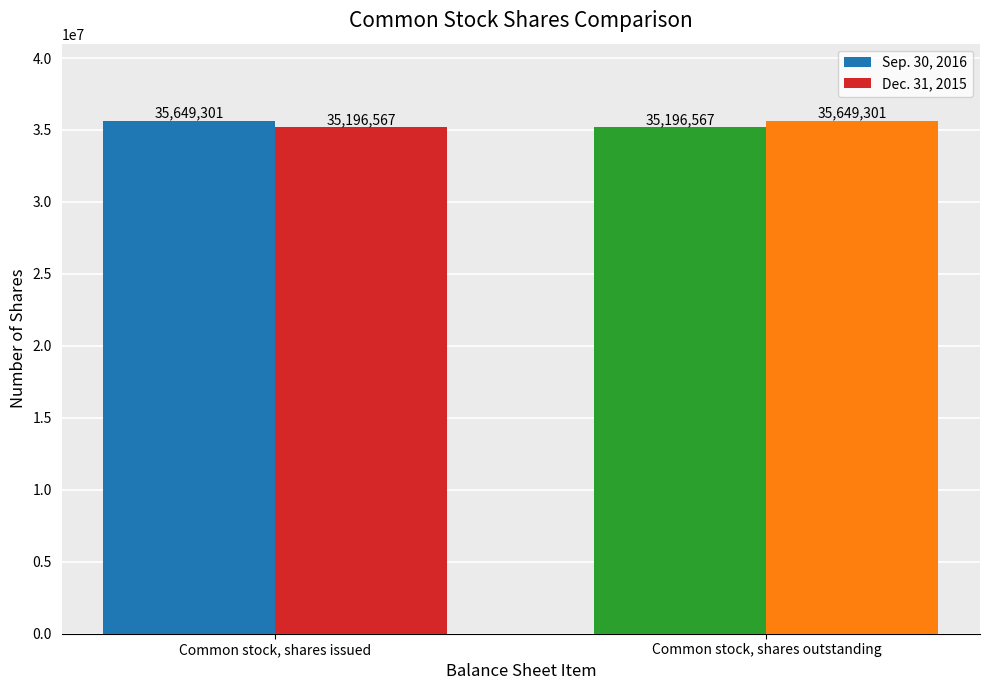

Reading left to right, extract all data points from this chart.

Sep. 30, 2016: Common stock, shares issued=35649301	Common stock, shares outstanding=35196567
Dec. 31, 2015: Common stock, shares issued=35196567	Common stock, shares outstanding=35649301